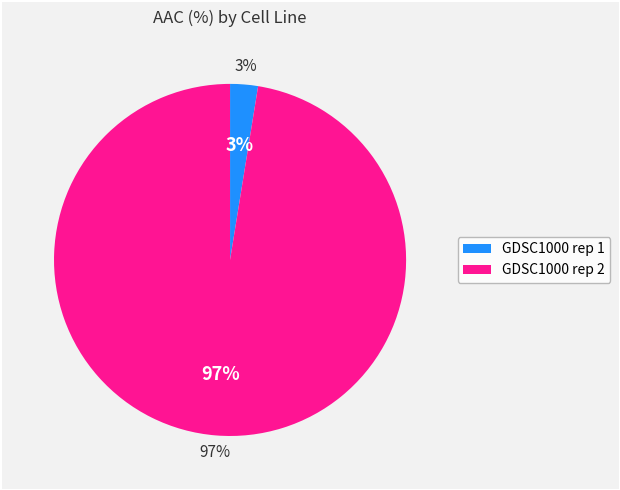

Does GDSC1000 rep 2 represent more than half of the total?

Yes